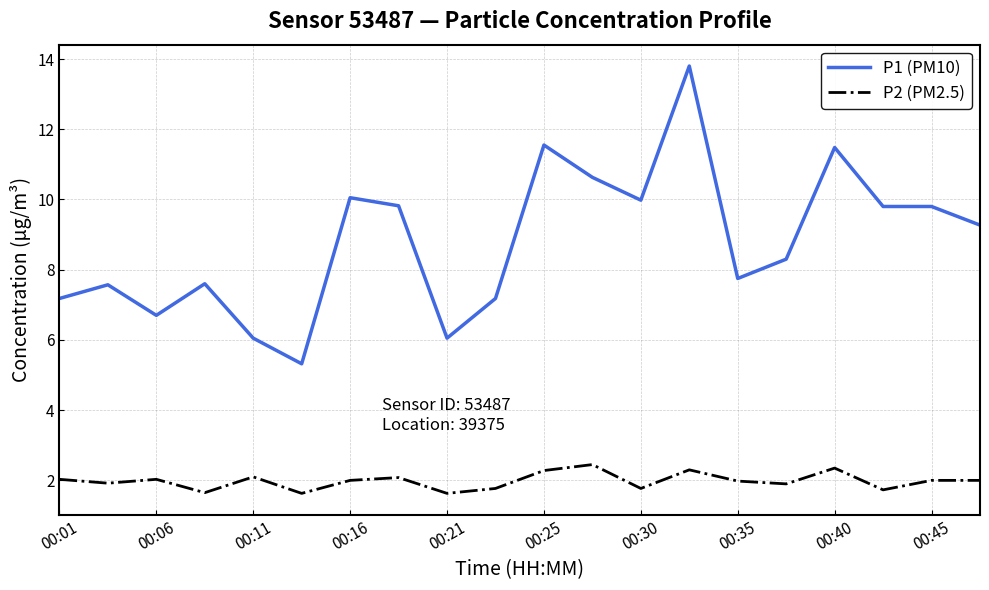

List the series in order of their overall mean, lowest first.

P2 (PM2.5), P1 (PM10)